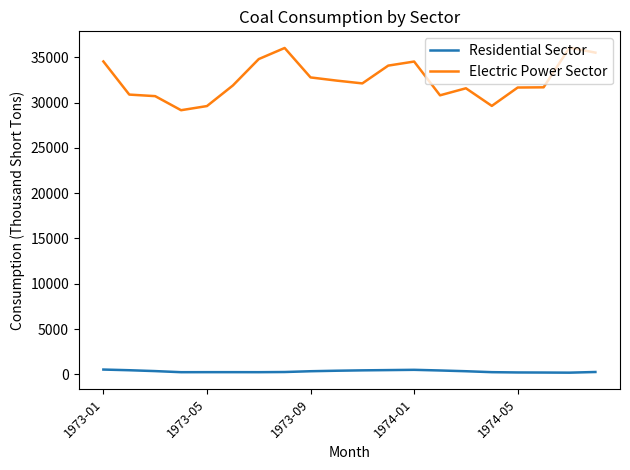

Which series has the widest spread of values?

Electric Power Sector